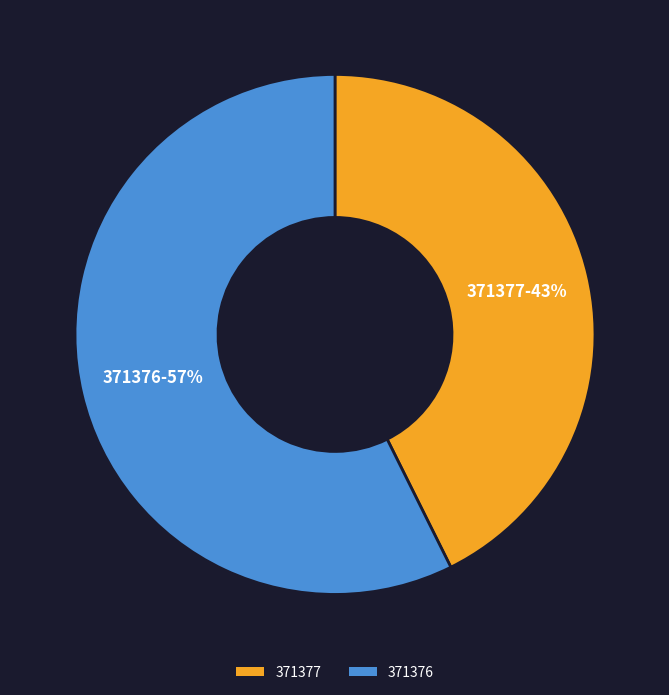

True or false: 371376 accounts for 52% of the total.

False